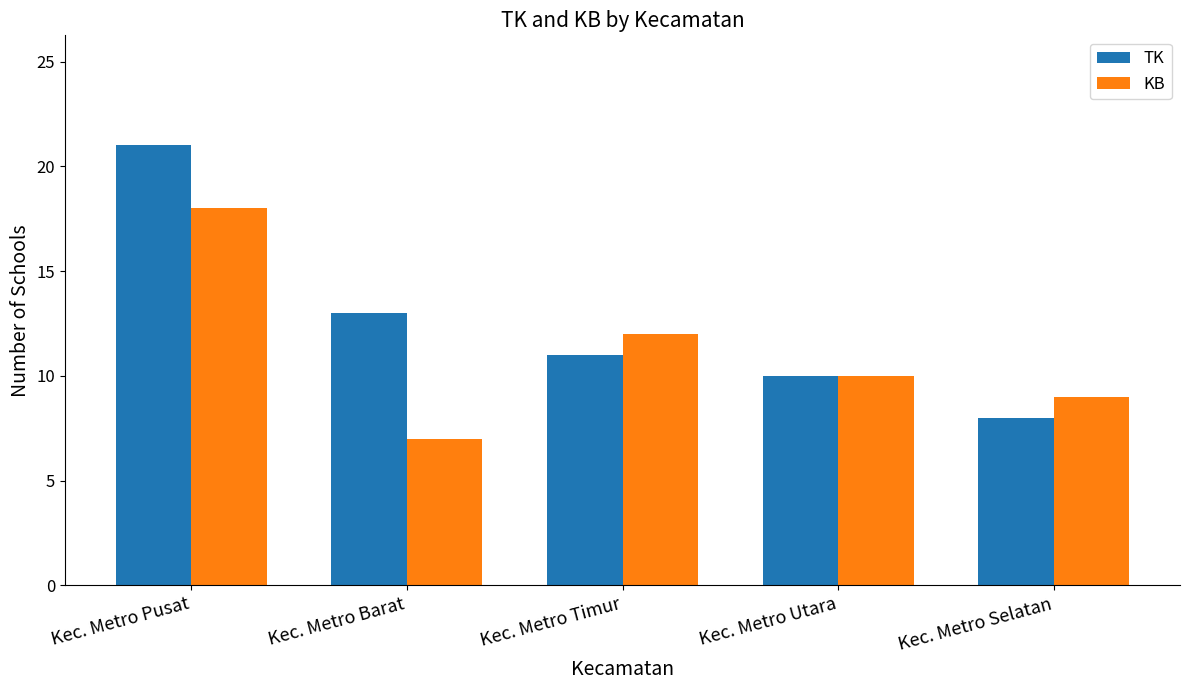

At how many categories does at least one series exceed 8?

5